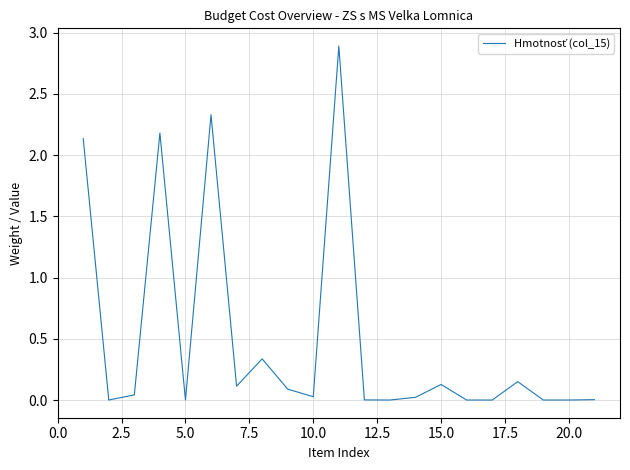

What is the greatest value displayed?

2.9